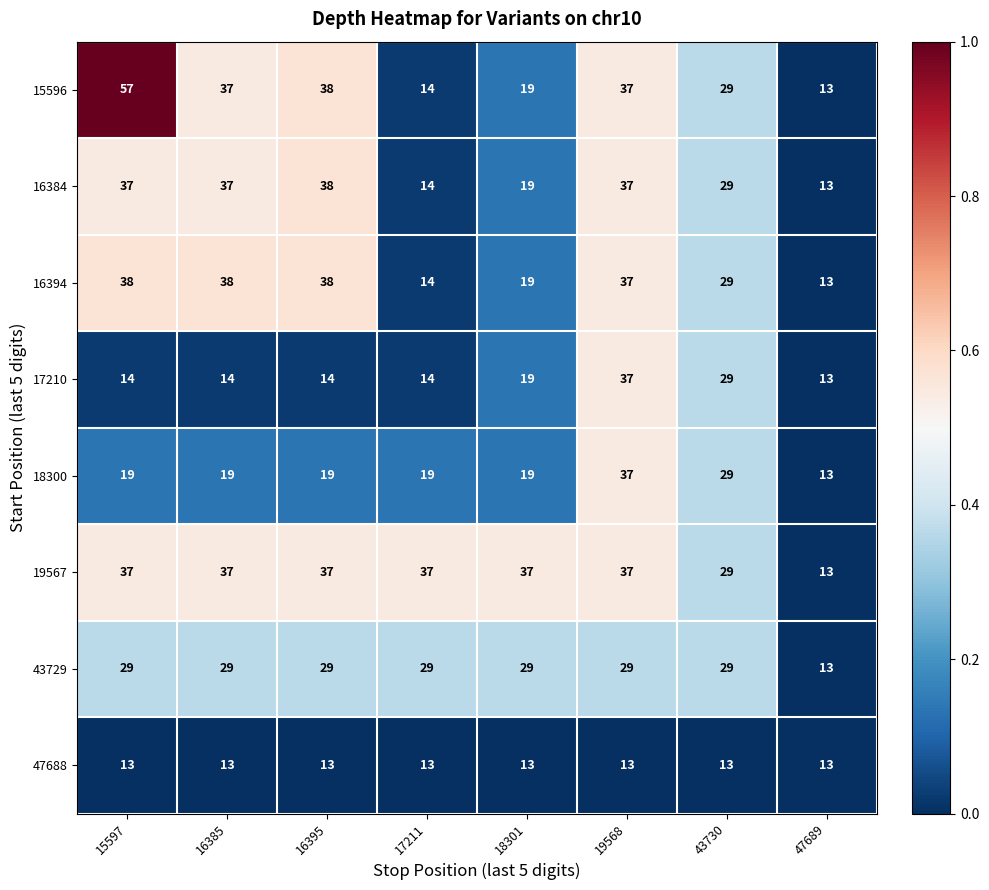

The 47688 series shows 23 at 15597. True or false?

False